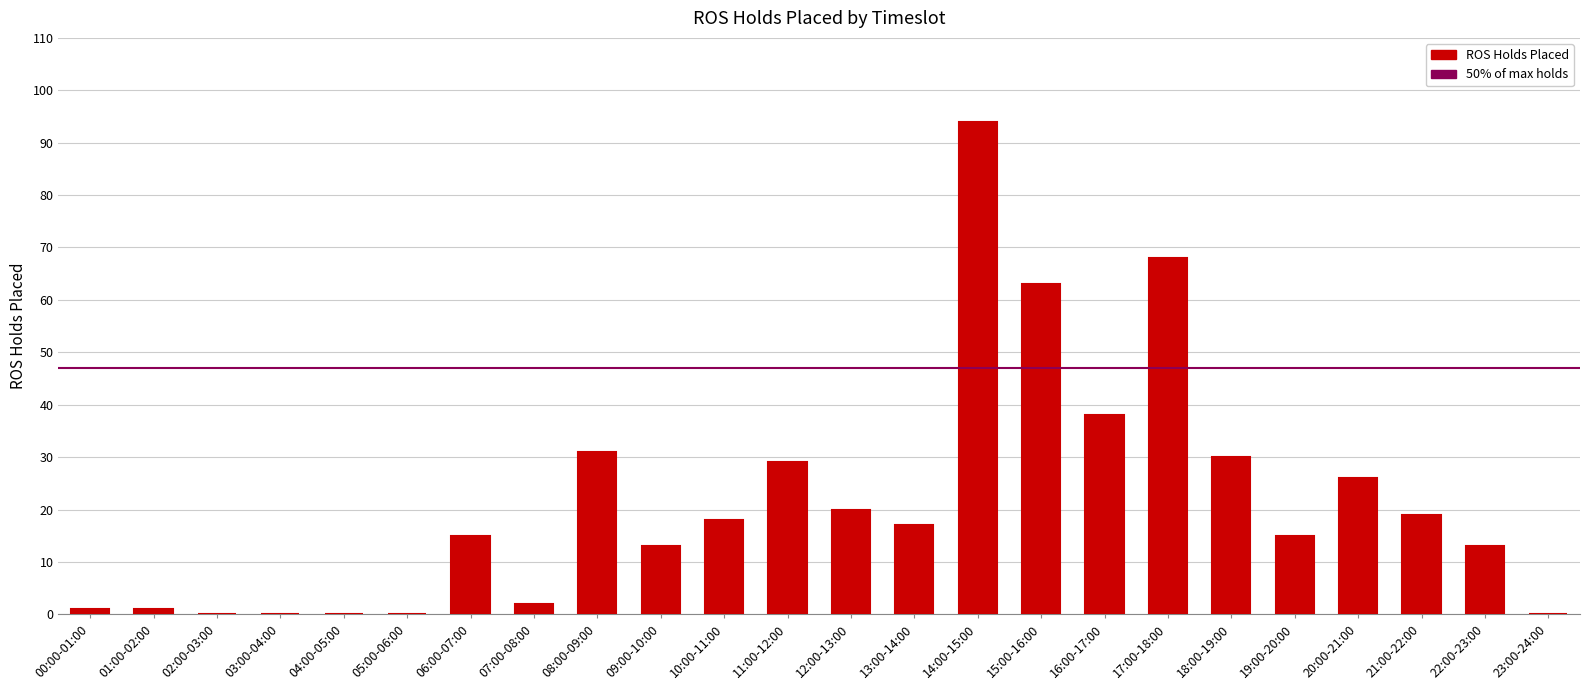

What is the maximum value shown in the chart?

94